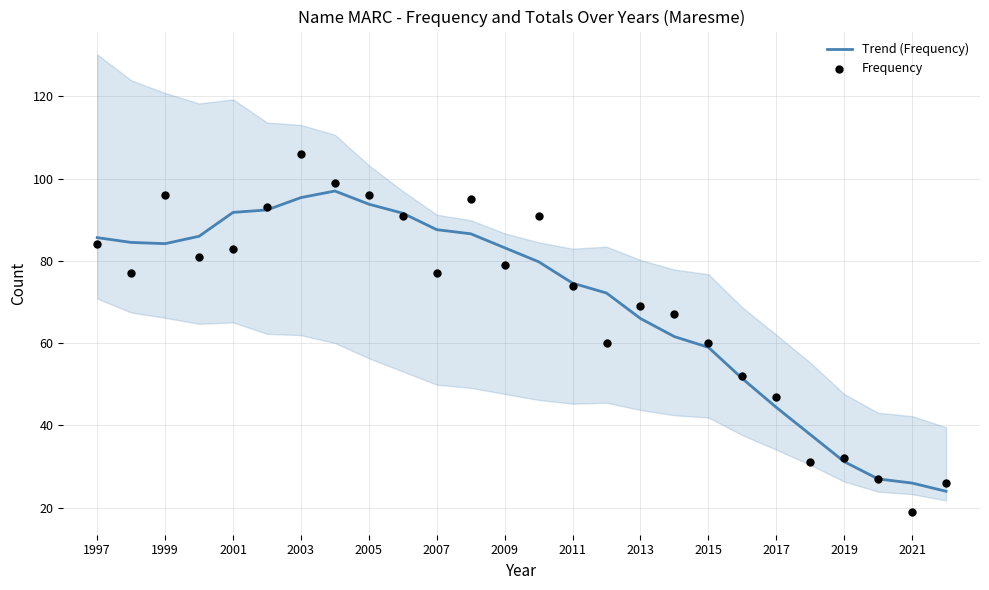

The Trend (Frequency) series shows 87.6 at 2007. True or false?

True